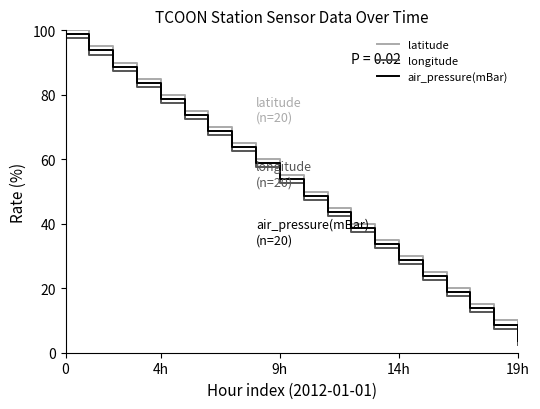

Reading left to right, what are all the values shown in this chart?

latitude: 100.0	100.0	95.0	95.0	90.0	90.0	85.0	85.0	80.0	80.0	75.0	75.0	70.0	70.0	65.0	65.0	60.0	60.0	55.0	55.0	50.0	50.0	45.0	45.0	40.0	40.0	35.0	35.0	30.0	30.0	25.0	25.0	20.0	20.0	15.0	15.0	10.0	10.0	5.0
longitude: 97.5	97.5	92.5	92.5	87.5	87.5	82.5	82.5	77.5	77.5	72.5	72.5	67.5	67.5	62.5	62.5	57.5	57.5	52.5	52.5	47.5	47.5	42.5	42.5	37.5	37.5	32.5	32.5	27.5	27.5	22.5	22.5	17.5	17.5	12.5	12.5	7.5	7.5	2.5
air_pressure(mBar): 98.8	98.8	93.8	93.8	88.8	88.8	83.8	83.8	78.8	78.8	73.8	73.8	68.8	68.8	63.8	63.8	58.8	58.8	53.8	53.8	48.8	48.8	43.8	43.8	38.8	38.8	33.8	33.8	28.8	28.8	23.8	23.8	18.8	18.8	13.8	13.8	8.8	8.8	3.8